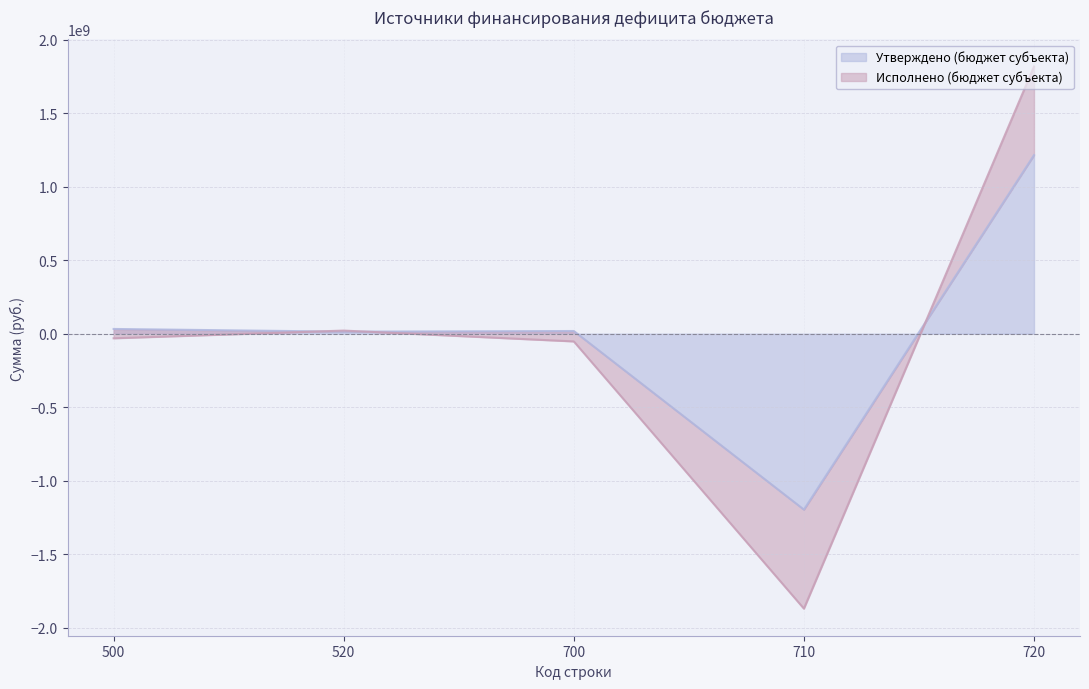

Which series has the widest spread of values?

Исполнено (бюджет субъекта)